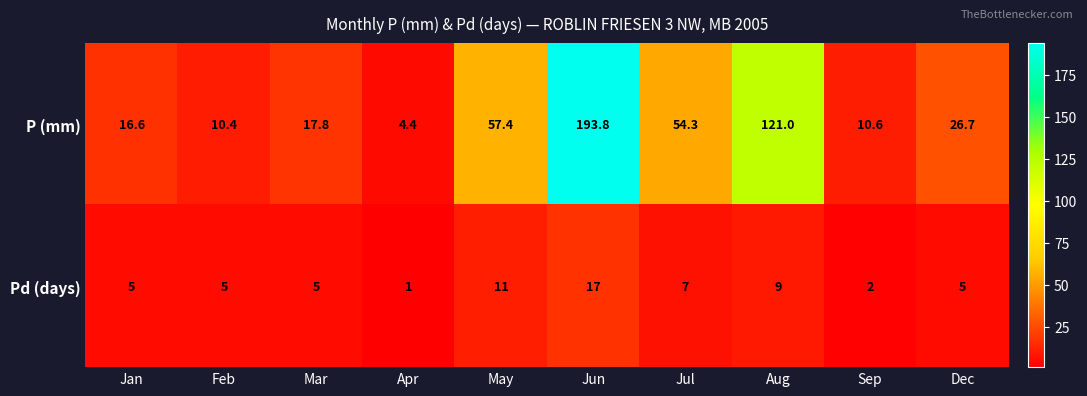

The value of Pd (days) at Jan is 5.0. True or false?

True